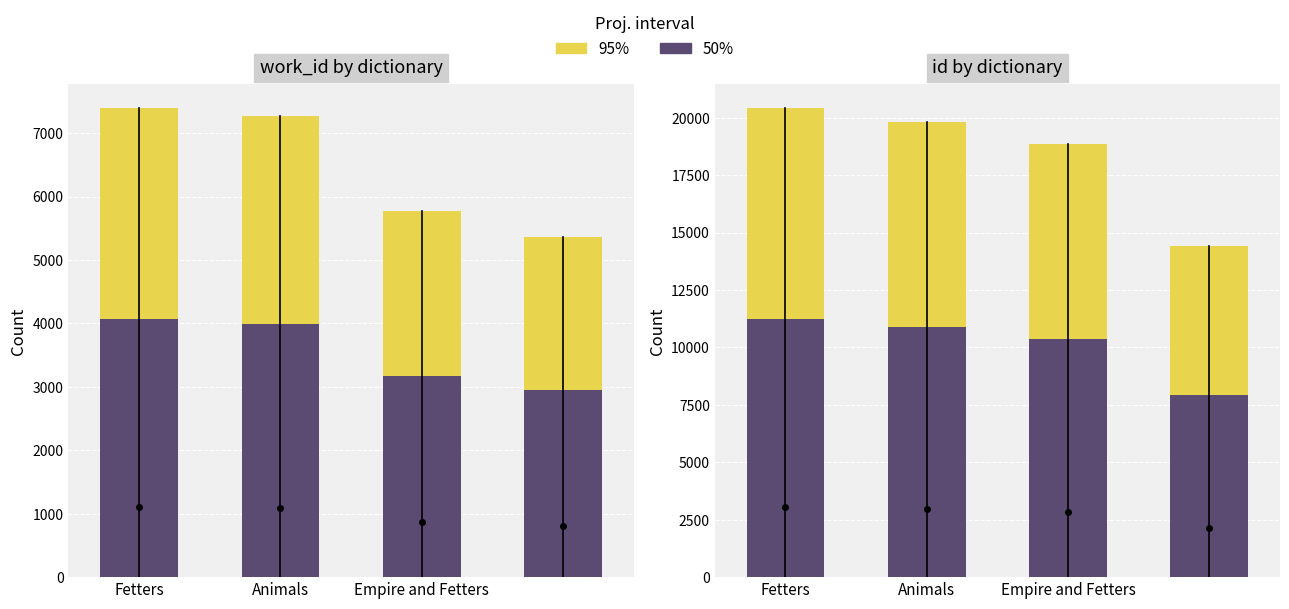

Which has a higher value, Empire and Fetters or 3?

Empire and Fetters